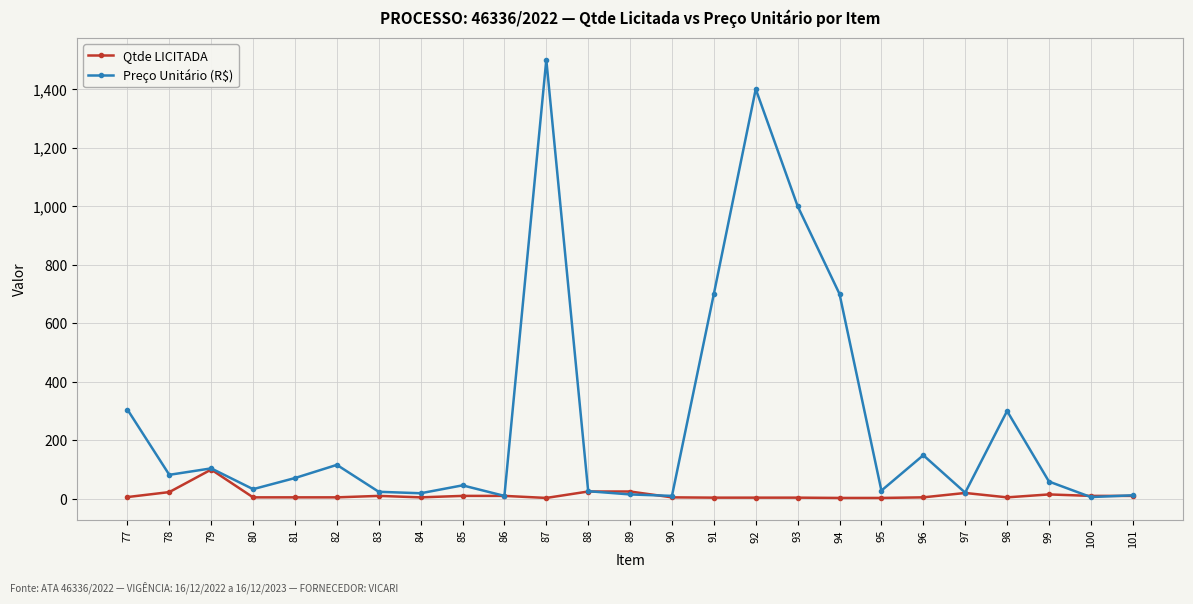

How many data points does each series have?

25